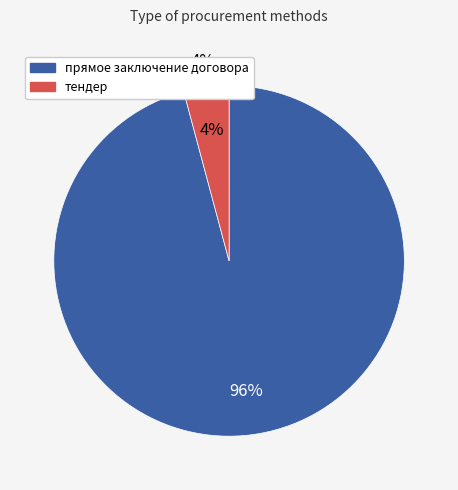

What is the ratio of the value at прямое заключение договора to the value at тендер?

23.0